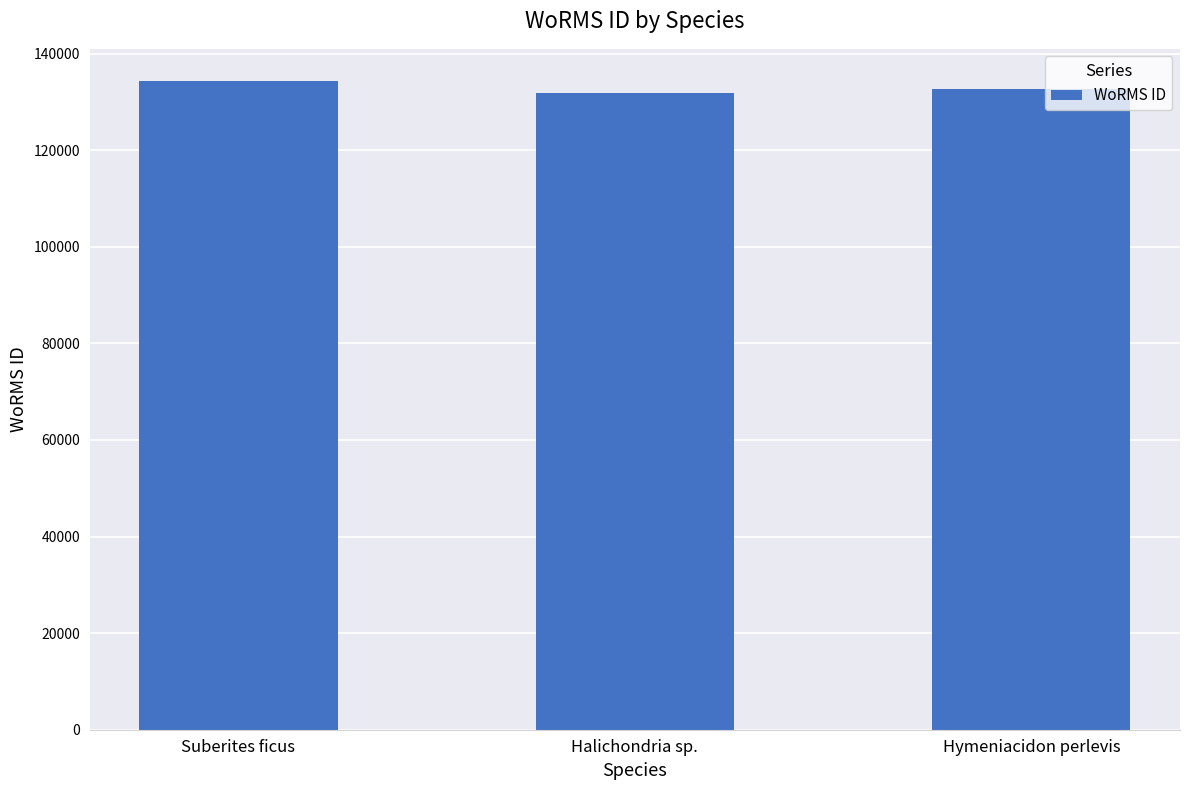

What is the label of the 3rd bar from the left?

Hymeniacidon perlevis